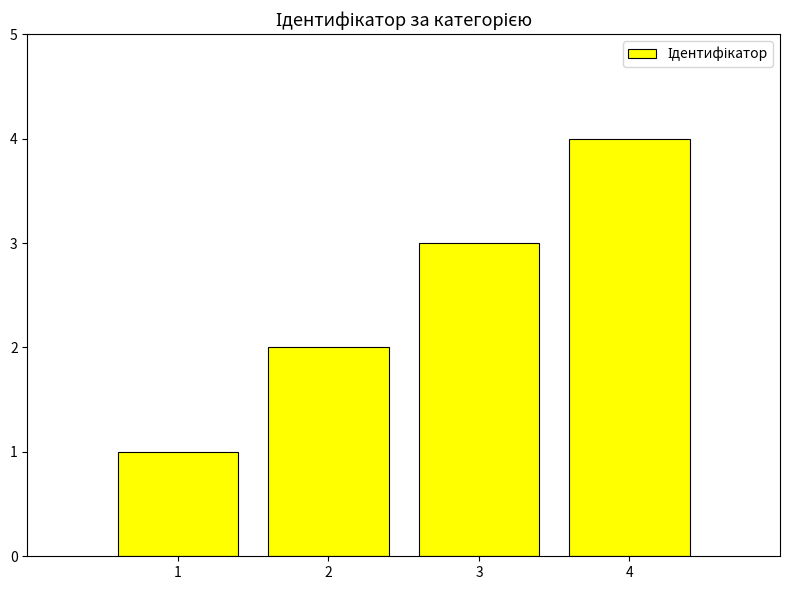

What is the change in value from 1 to 3?

+2